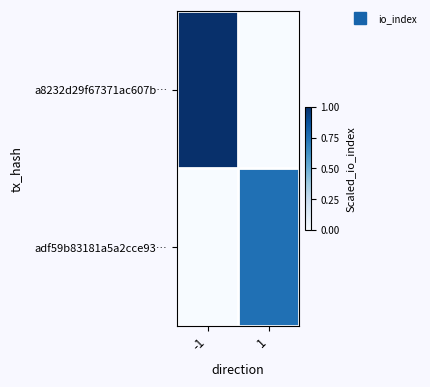

What is the maximum value shown in the chart?

1.0